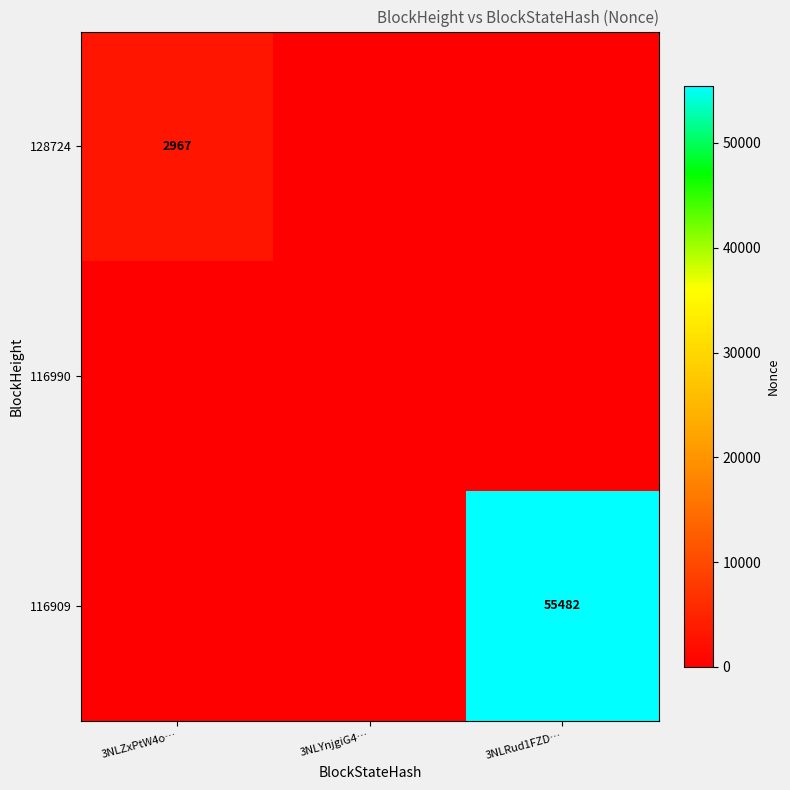

How many data points does each series have?

3